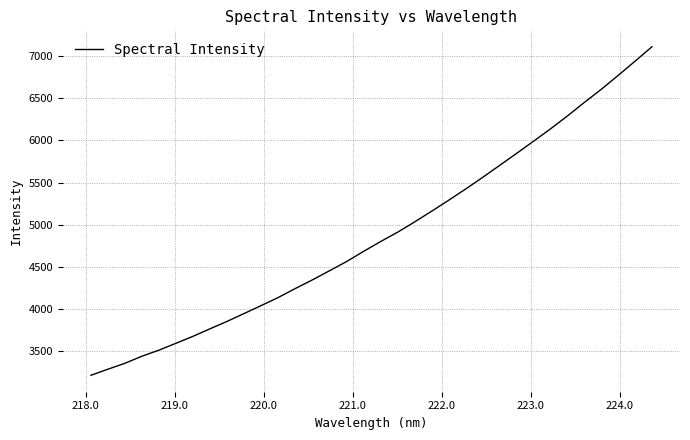

How many lines are shown in the chart?

1